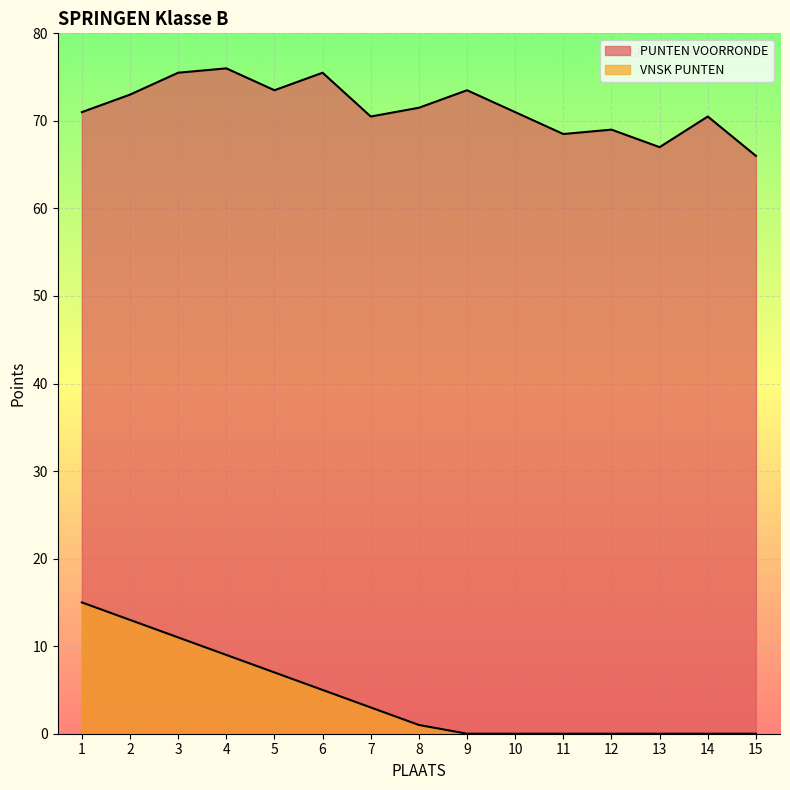

Rank the series by their average value, from highest to lowest.

PUNTEN VOORRONDE, VNSK PUNTEN